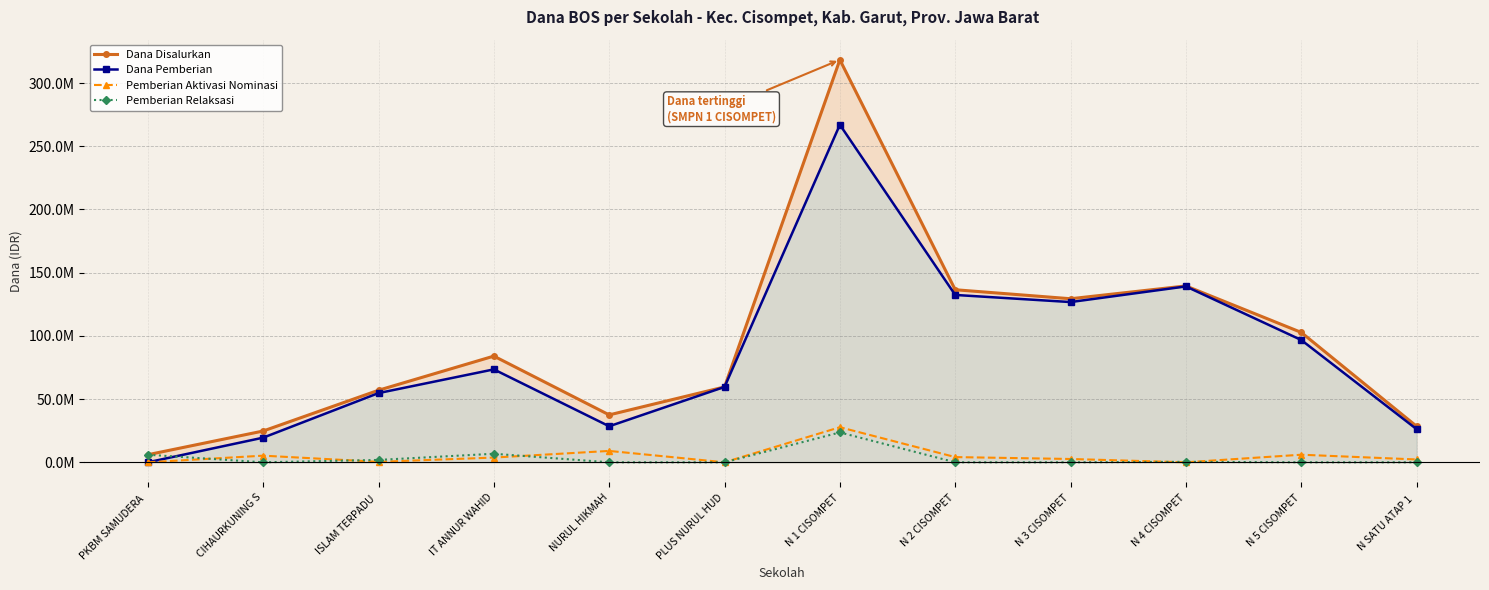

Reading right to left, extract all data points from this chart.

Dana Disalurkan: N SATU ATAP 1 =28500000	N 5 CISOMPET=102750000	N 4 CISOMPET=139500000	N 3 CISOMPET=129375000	N 2 CISOMPET=136500000	N 1 CISOMPET=318375000	PLUS NURUL HUD=59625000	NURUL HIKMAH=37500000	IT ANNUR WAHID=84000000	ISLAM TERPADU =57000000	CIHAURKUNING S=24750000	PKBM SAMUDERA =6000000
Dana Pemberian: N SATU ATAP 1 =26250000	N 5 CISOMPET=96750000	N 4 CISOMPET=139125000	N 3 CISOMPET=126750000	N 2 CISOMPET=132375000	N 1 CISOMPET=267000000	PLUS NURUL HUD=59625000	NURUL HIKMAH=28500000	IT ANNUR WAHID=73500000	ISLAM TERPADU =54750000	CIHAURKUNING S=19500000	PKBM SAMUDERA =0
Pemberian Aktivasi Nominasi: N SATU ATAP 1 =2250000	N 5 CISOMPET=6000000	N 4 CISOMPET=0	N 3 CISOMPET=2625000	N 2 CISOMPET=4125000	N 1 CISOMPET=27750000	PLUS NURUL HUD=0	NURUL HIKMAH=9000000	IT ANNUR WAHID=3750000	ISLAM TERPADU =375000	CIHAURKUNING S=5250000	PKBM SAMUDERA =0
Pemberian Relaksasi: N SATU ATAP 1 =0	N 5 CISOMPET=0	N 4 CISOMPET=375000	N 3 CISOMPET=0	N 2 CISOMPET=0	N 1 CISOMPET=23625000	PLUS NURUL HUD=0	NURUL HIKMAH=0	IT ANNUR WAHID=6750000	ISLAM TERPADU =1875000	CIHAURKUNING S=0	PKBM SAMUDERA =6000000